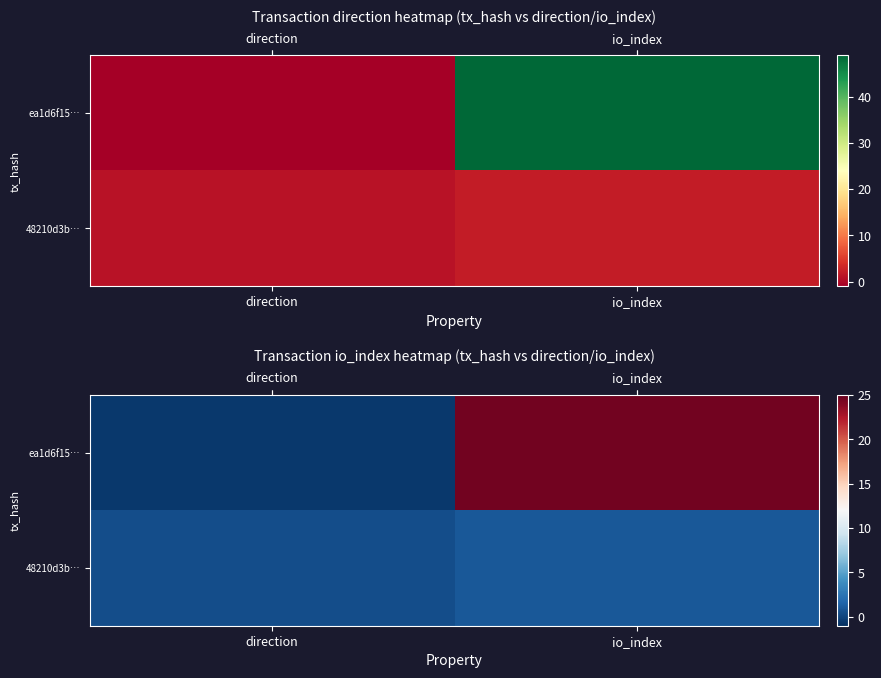

Between io_index and direction, which is larger?

io_index